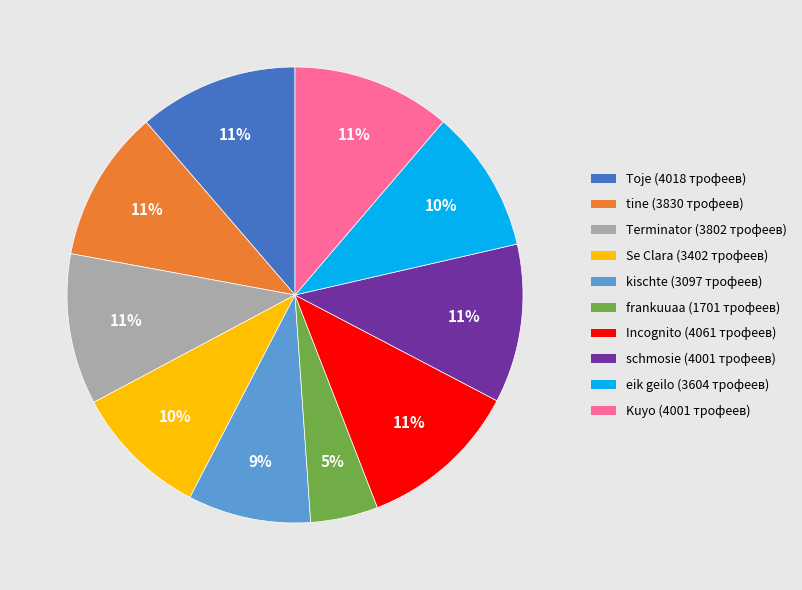

How many slices are in this pie chart?

10